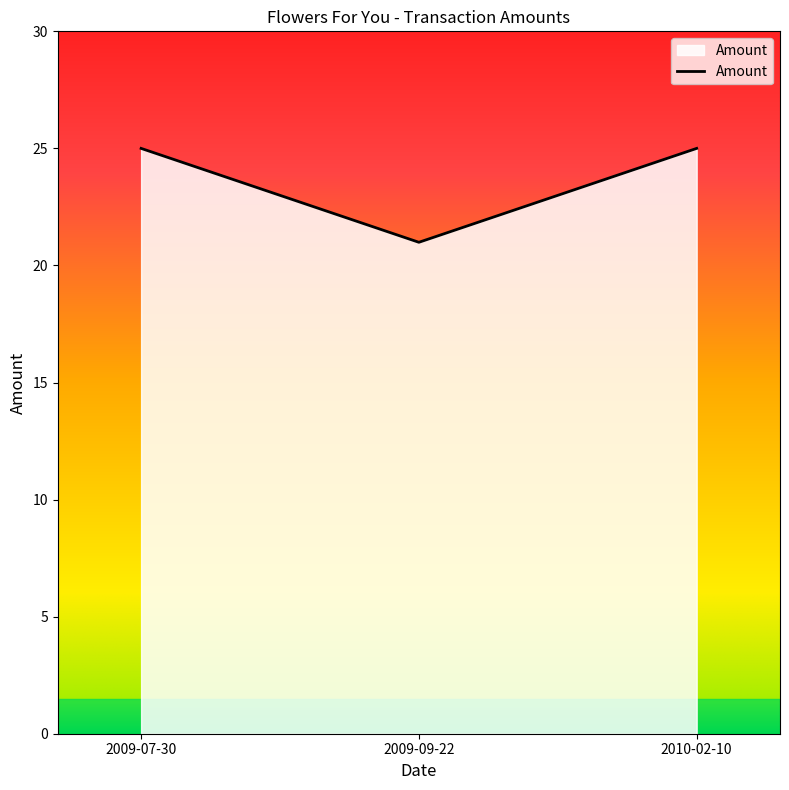

Is it true that the value at 2010-02-10 is 39.8?

False